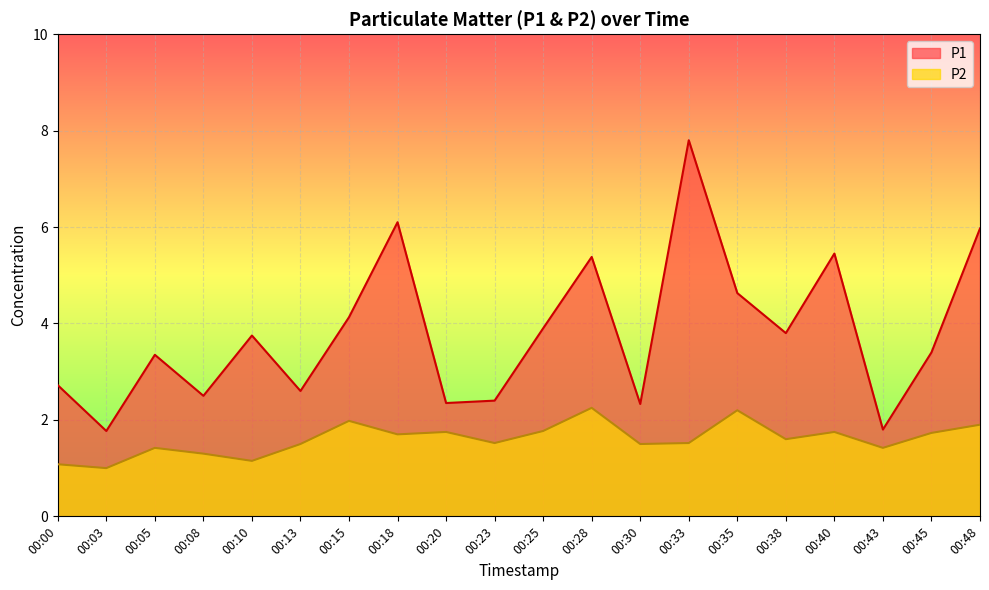

What is the value of the P2 point at the 1st from the left?

1.1